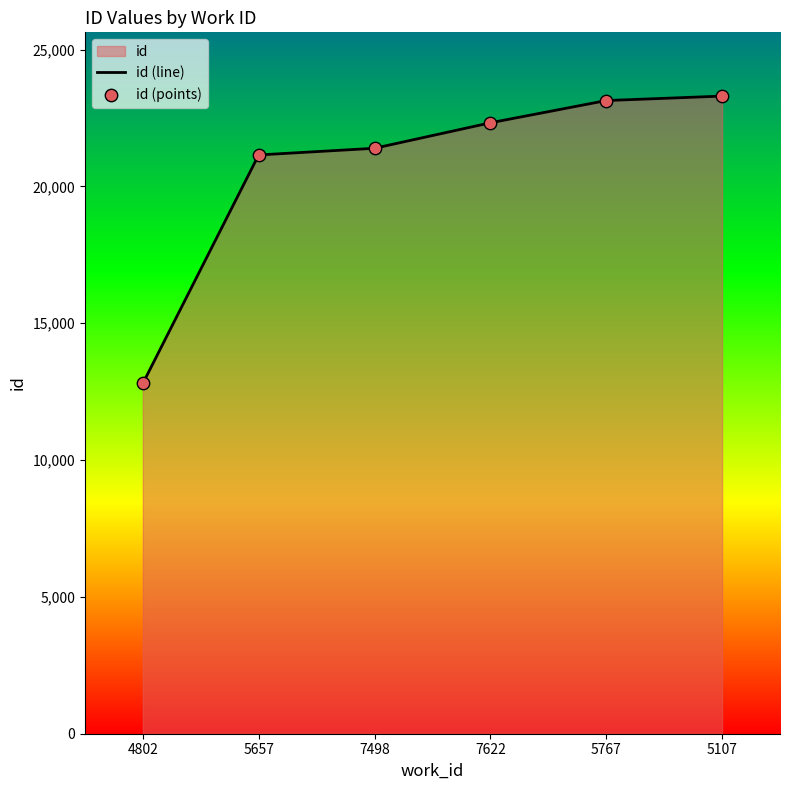

At how many categories does at least one series exceed 19498?

5